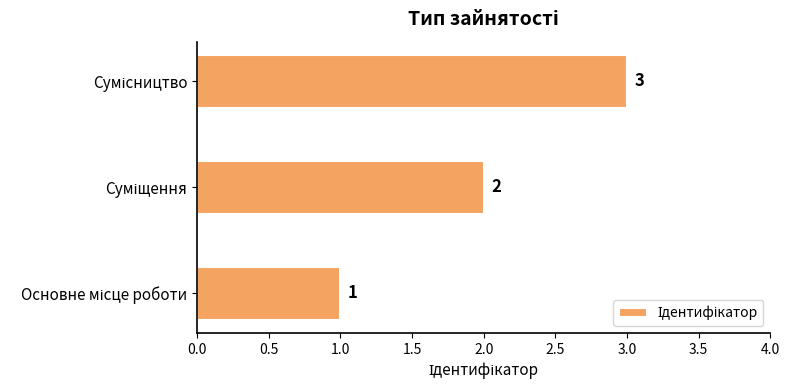

How many values are between 1 and 3?

3